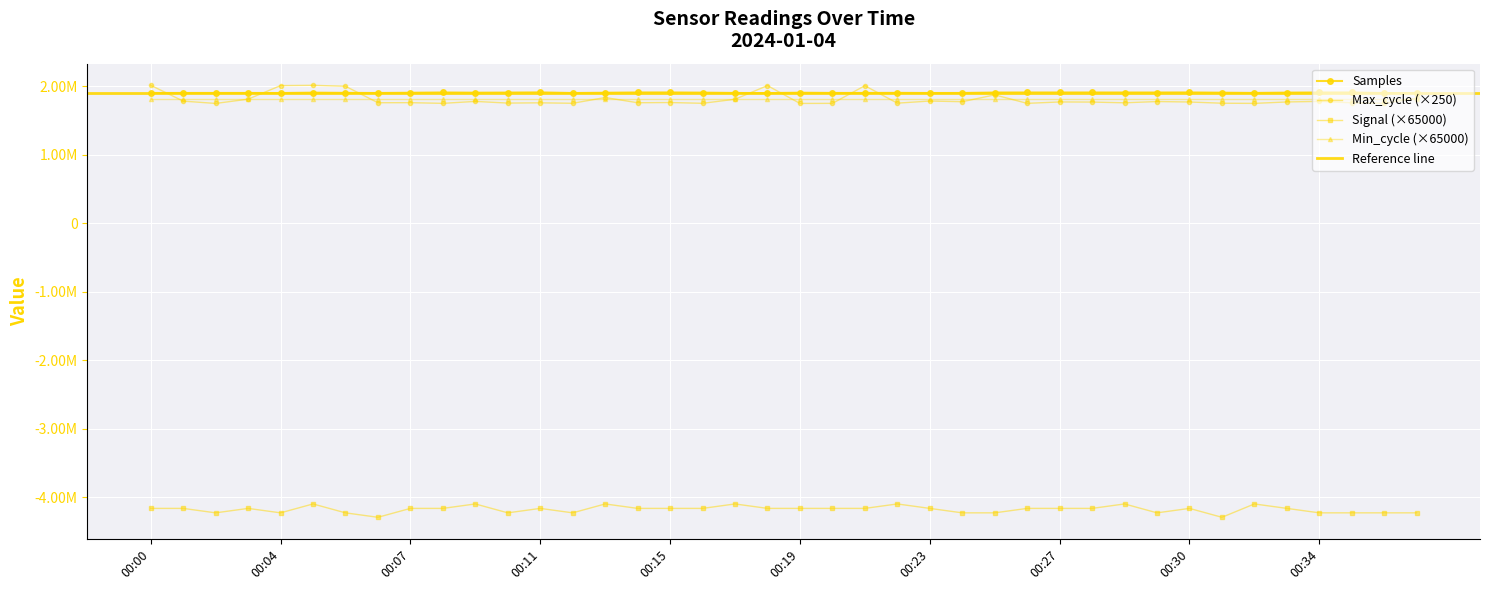

How many values in the Signal series are below -4160000?

14